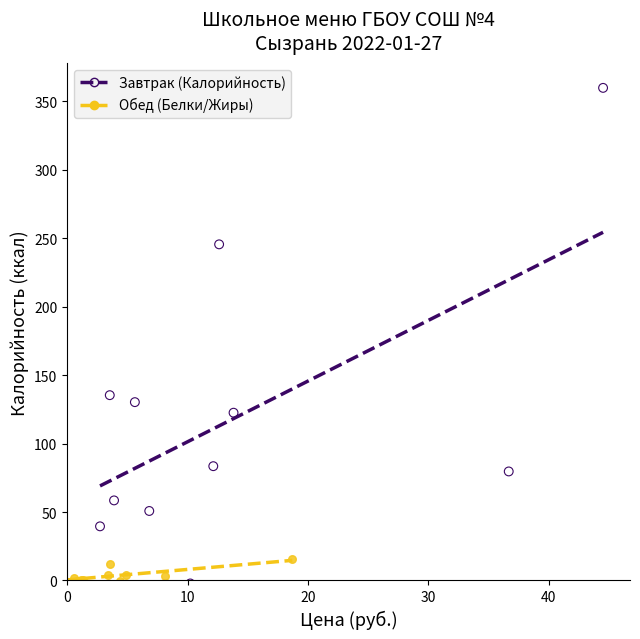

Which series reaches the maximum Y coordinate?

Завтрак (Калорийность)